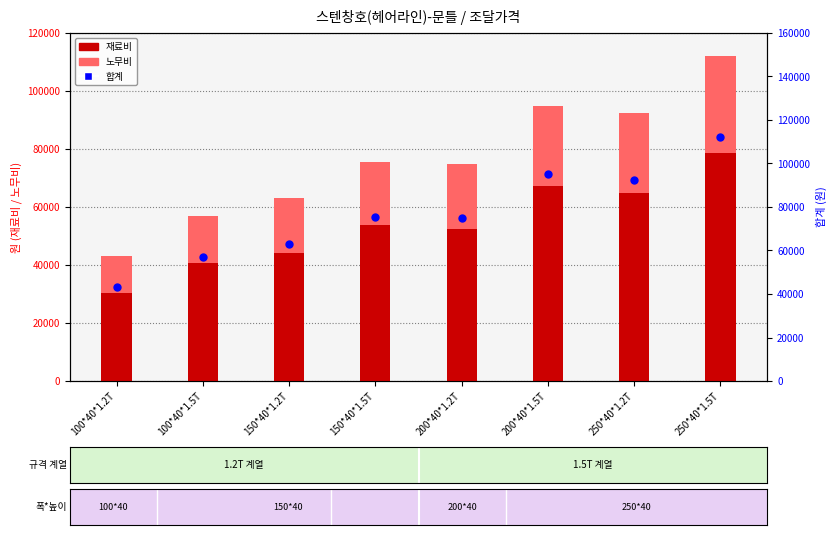

At which category is the sum across all series the highest?

250*40*1.5T